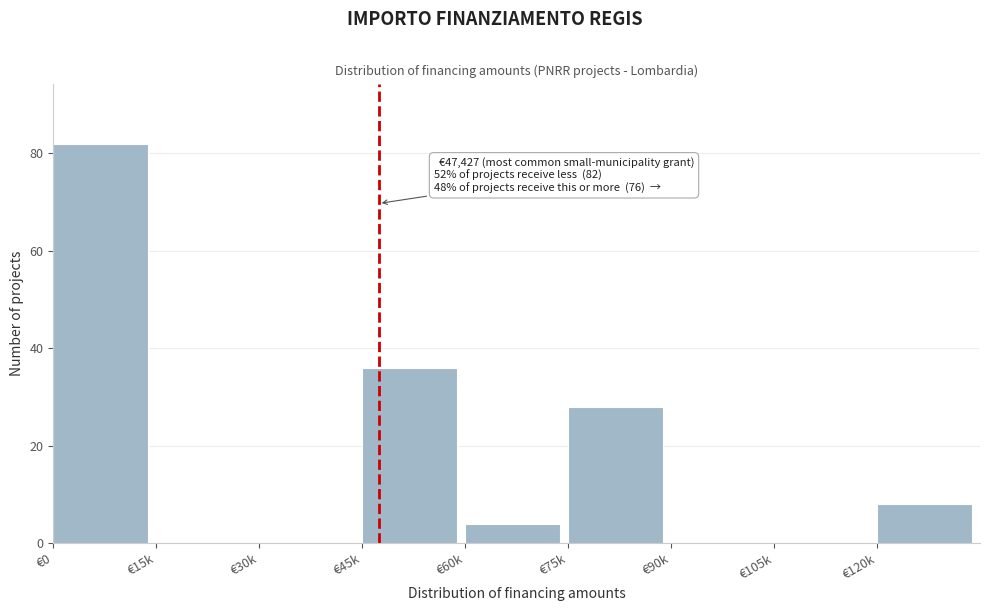

Reading right to left, transcribe all the data shown in this chart.

€120k=8	€105k=0	€90k=0	€75k=28	€60k=4	€45k=36	€30k=0	€15k=0	€0=82